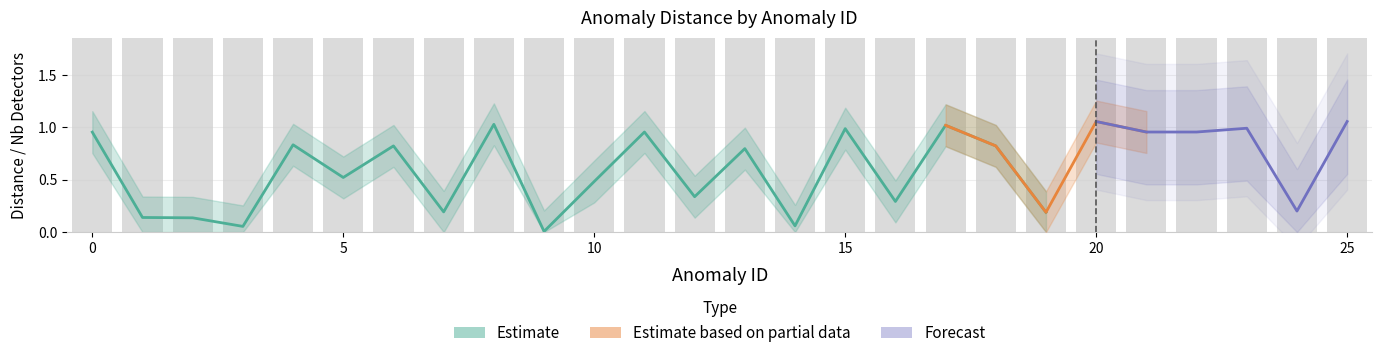

The distance series shows 0.0 at 9. True or false?

True